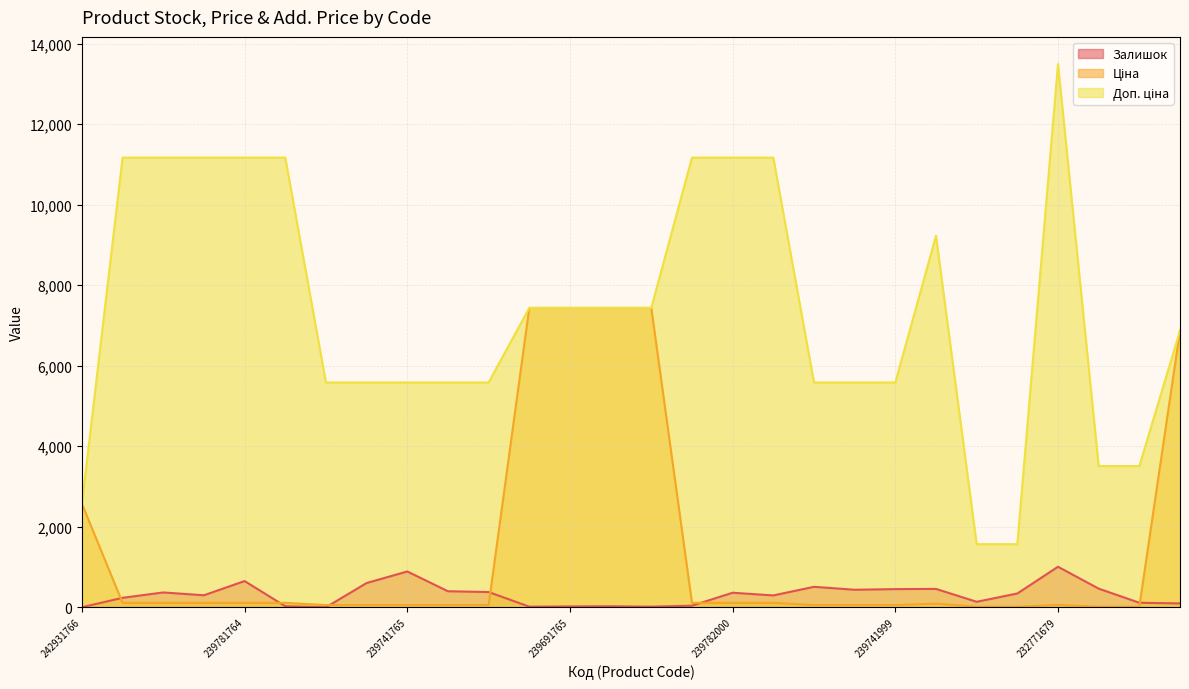

List the labels in order of Залишок value, largest first.

232771679, 239741765, 239781764, 239741766, 239742005, 232771637, 237201679, 239741999, 239742000, 239741764, 239741763, 239781766, 239782000, 237201636, 239781765, 239781999, 239781767, 237201637, 232771636, 232721679, 239782005, 239781763, 239691764, 239691765, 239691766, 239691763, 242931766, 239741767